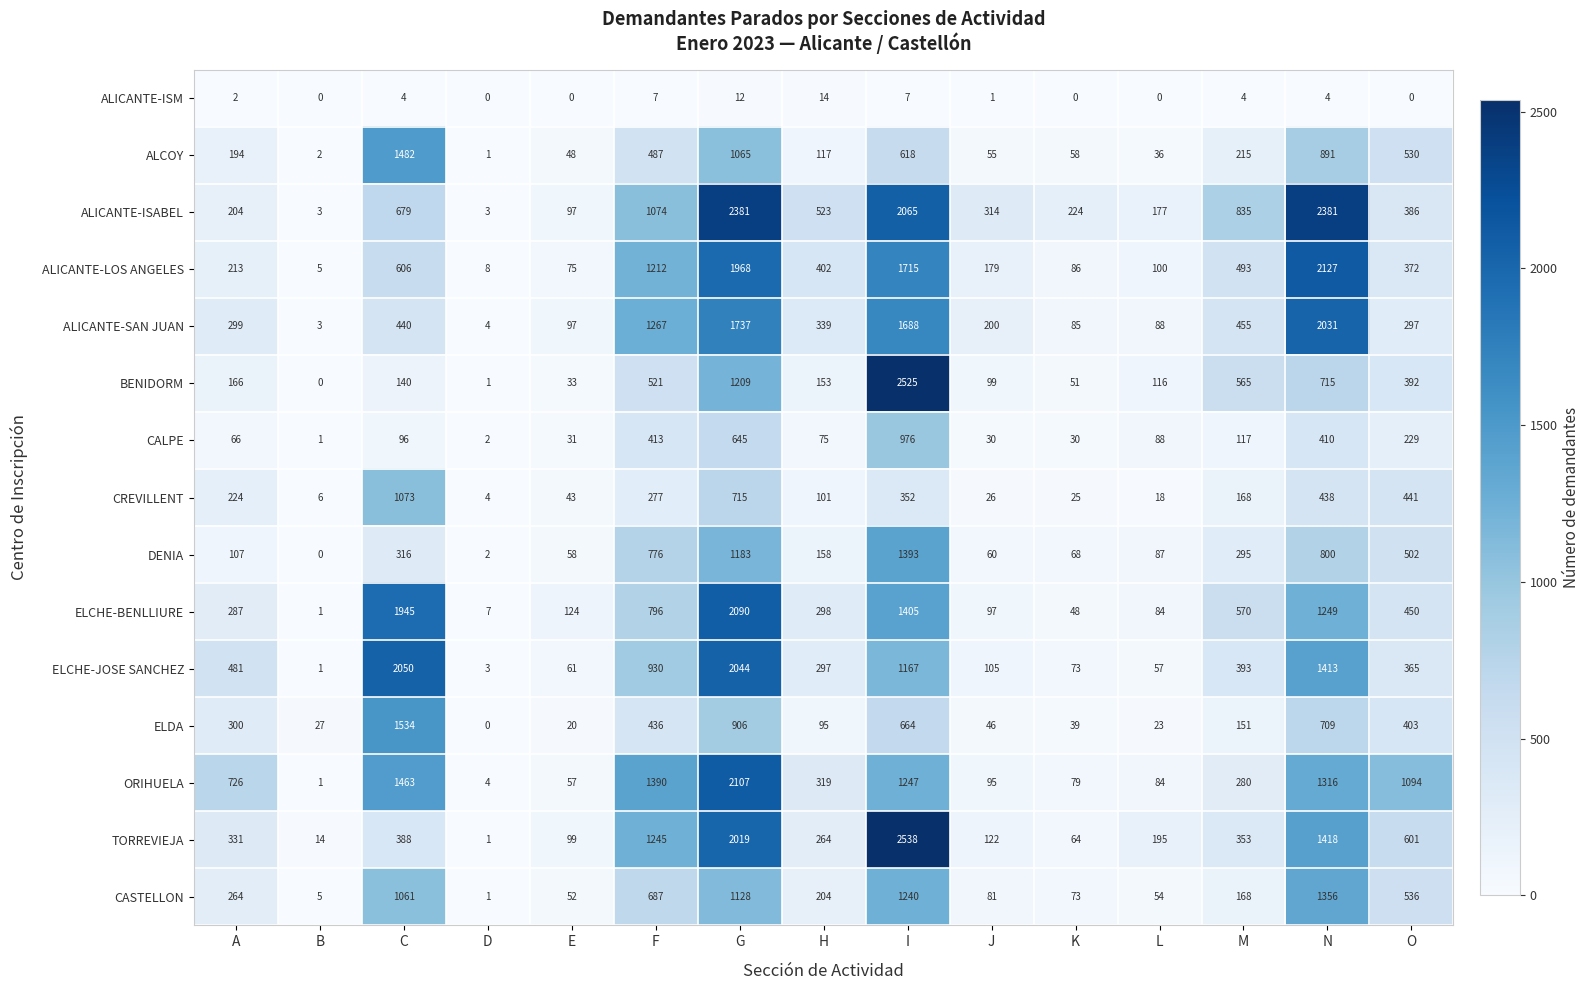

List the series in order of their peak value, lowest first.

ALICANTE-ISM, CALPE, CREVILLENT, CASTELLON, DENIA, ALCOY, ELDA, ALICANTE-SAN JUAN, ELCHE-JOSE SANCHEZ, ELCHE-BENLLIURE, ORIHUELA, ALICANTE-LOS ANGELES, ALICANTE-ISABEL, BENIDORM, TORREVIEJA